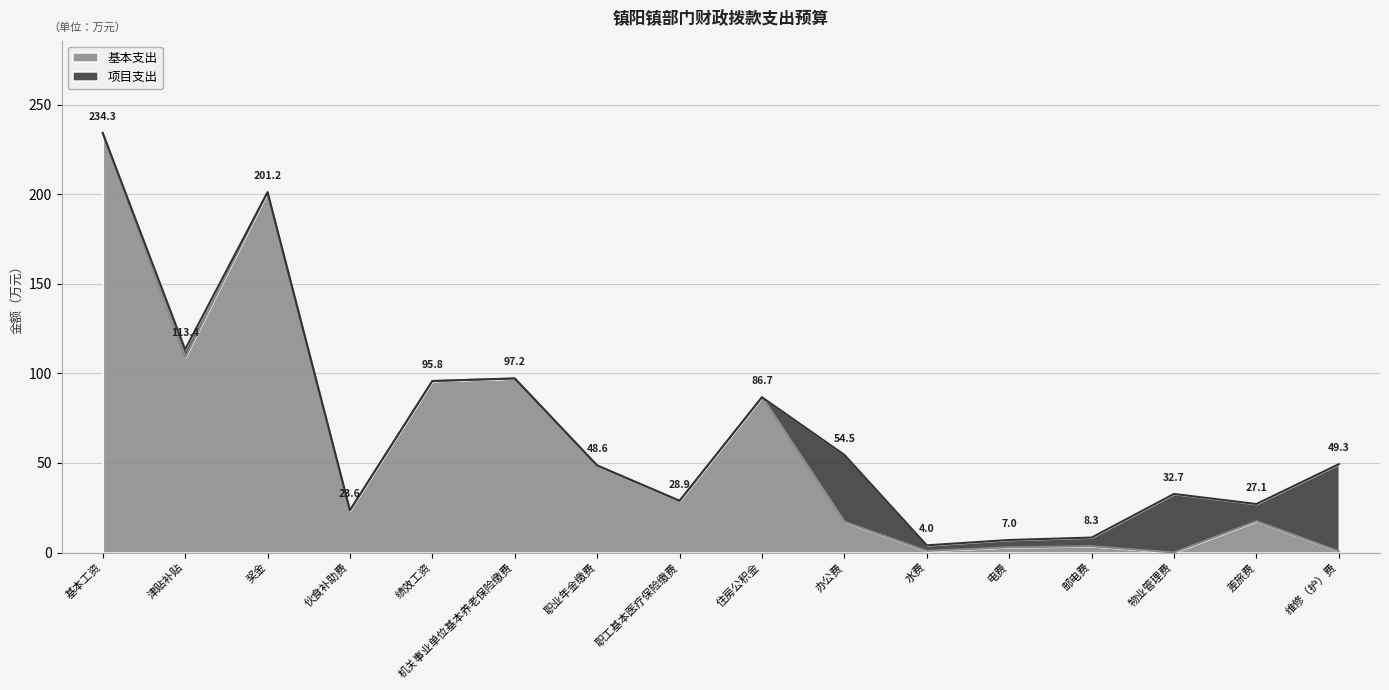

How many lines are shown in the chart?

2